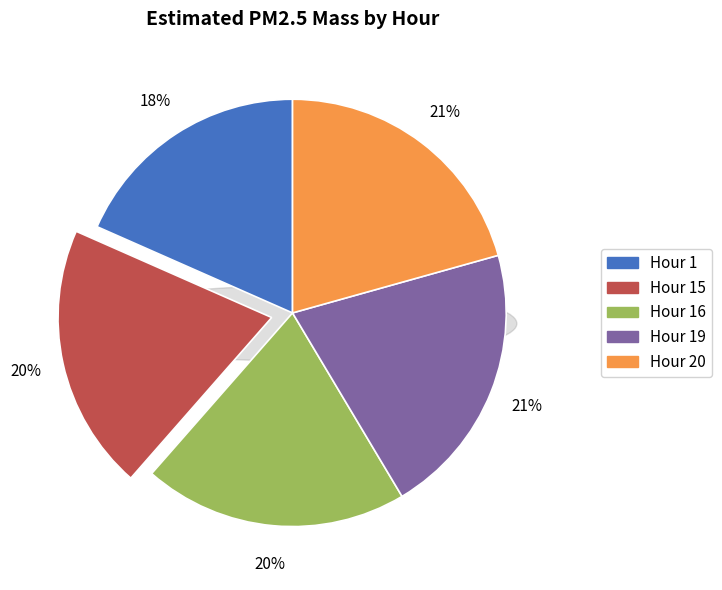

The Hour 15 slice represents 11% of the pie. True or false?

False